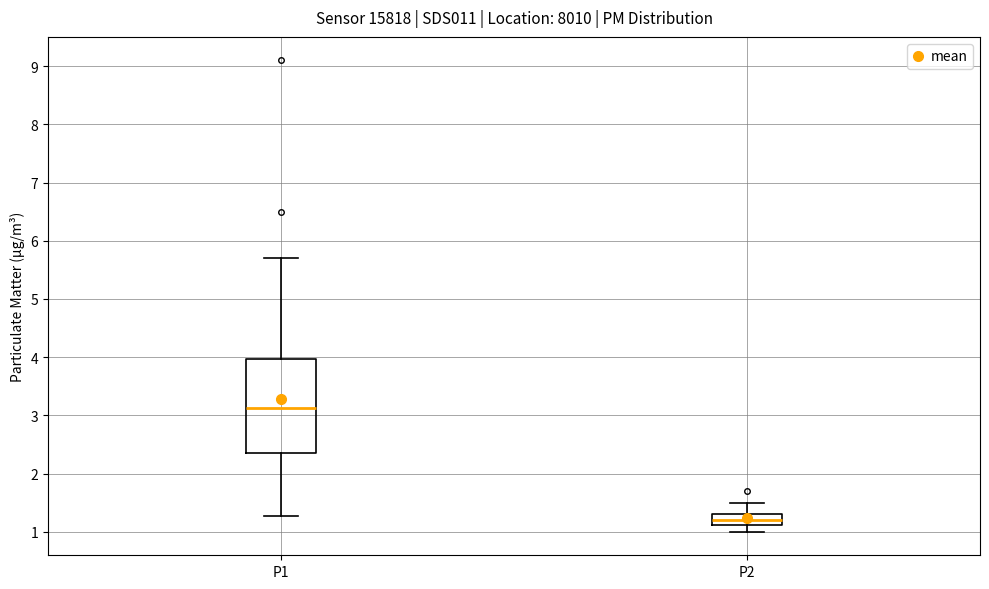

Where does the lower whisker of the box for P2 end on the y-axis? The values are not printed on the chart, so give them approximately, as read against the axis.

1.0